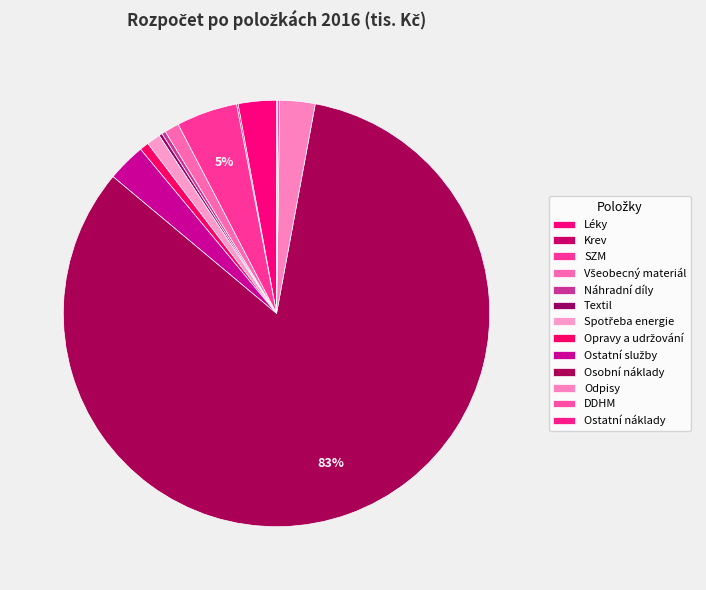

How many segments does this pie chart have?

13